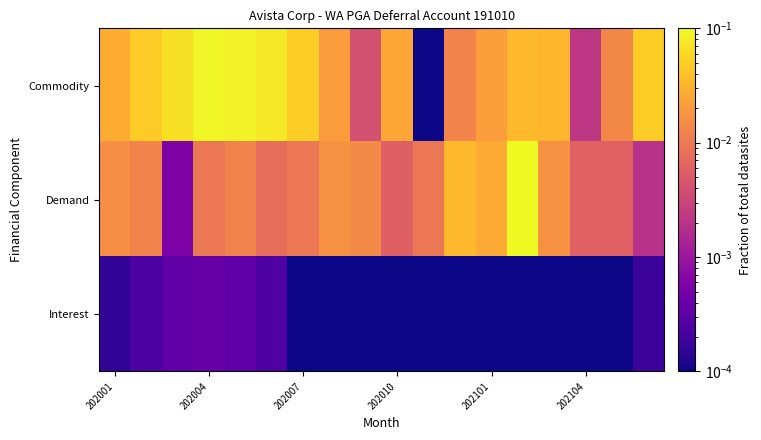

Reading left to right, transcribe all the data shown in this chart.

Commodity: 0.0	0.0	0.1	0.1	0.1	0.1	0.0	0.0	0.0	0.0	0.0	0.0	0.0	0.0	0.0	0.0	0.0	0.0
Demand: 0.0	0.0	0.0	0.0	0.0	0.0	0.0	0.0	0.0	0.0	0.0	0.0	0.0	0.1	0.0	0.0	0.0	0.0
Interest: 0.0	0.0	0.0	0.0	0.0	0.0	0.0	0.0	0.0	0.0	0.0	0.0	0.0	0.0	0.0	0.0	0.0	0.0